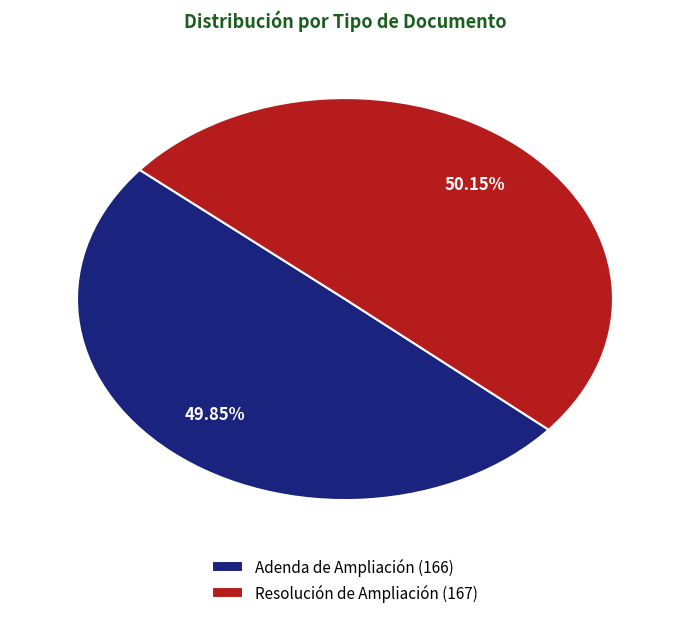

What percentage do Adenda de Ampliación and Resolución de Ampliación together represent?

100.0%